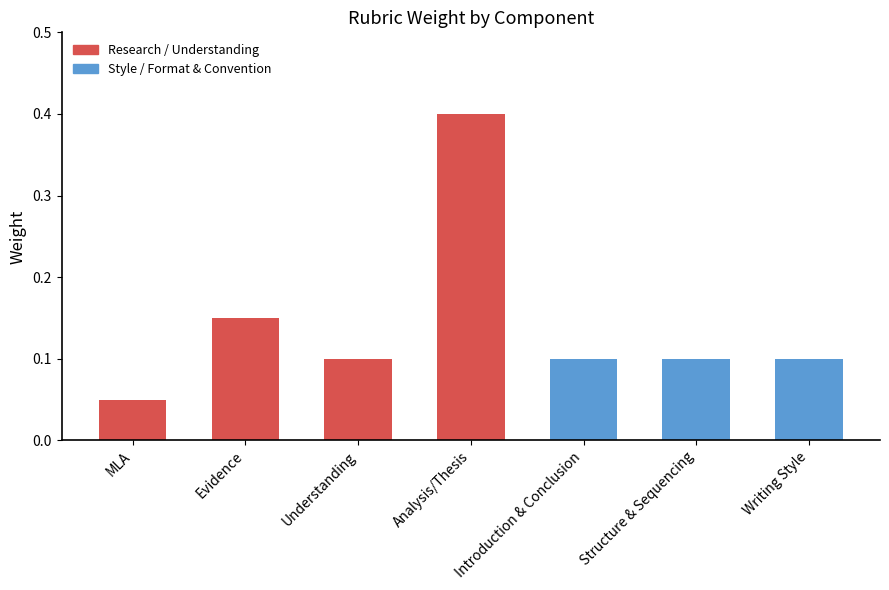

Which category has the highest value across all series?

Analysis/Thesis